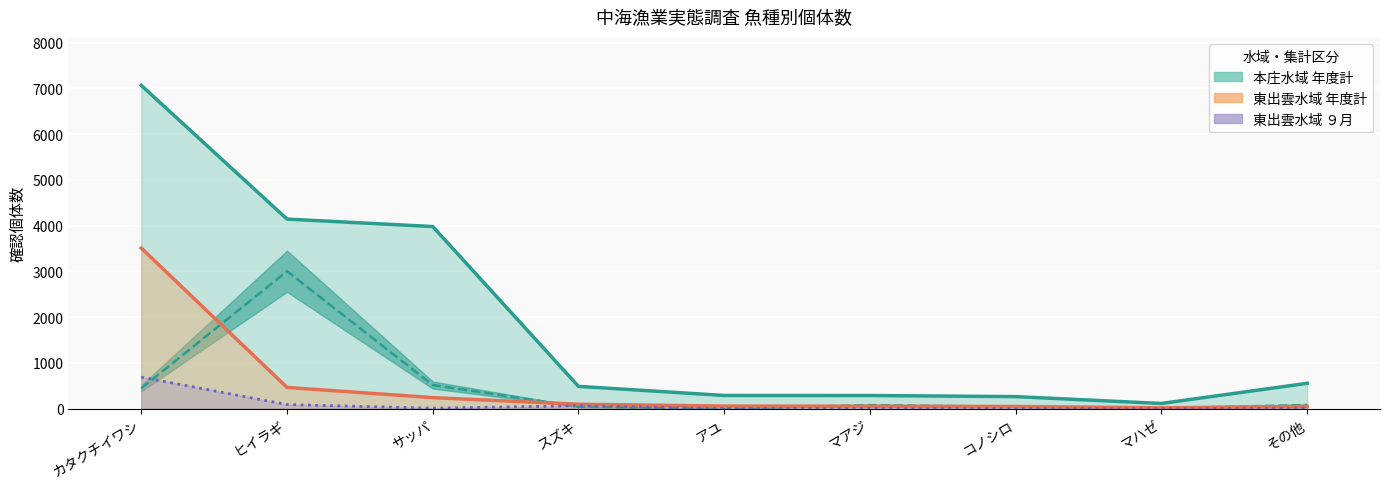

The value of 本庄水域 年度計 at マアジ is 286. True or false?

True